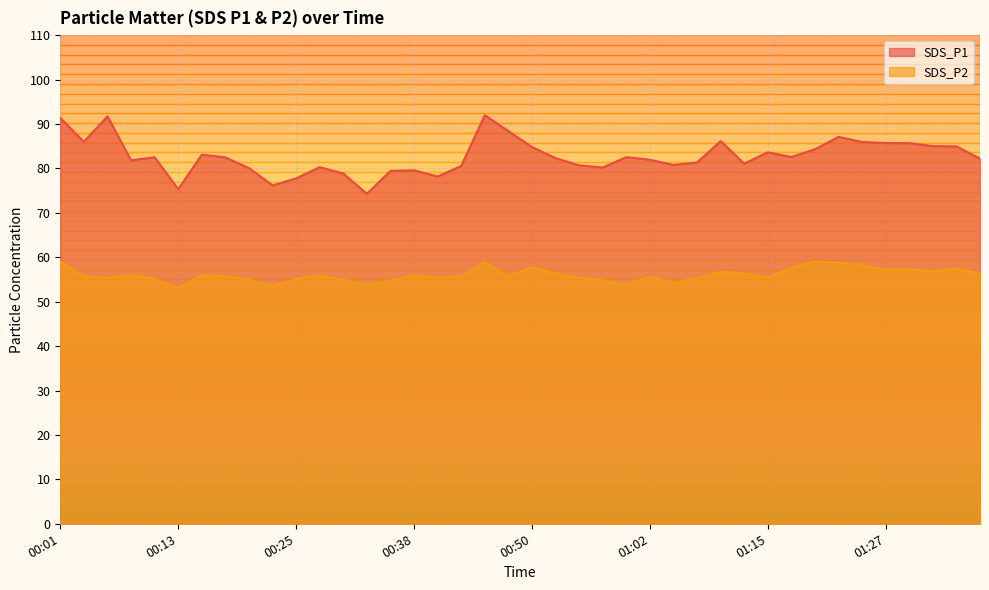

The SDS_P2 series shows 89.1 at 01:22. True or false?

False